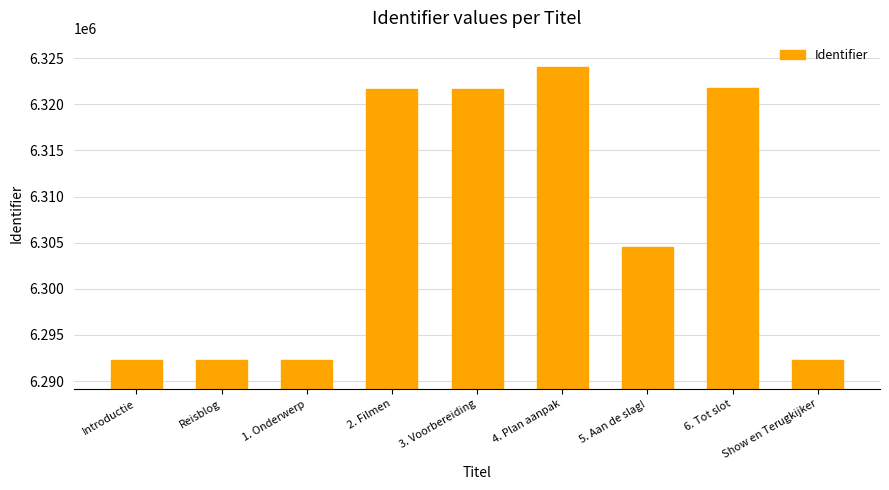

What is the difference between the values at 1. Onderwerp and 4. Plan aanpak?

31693